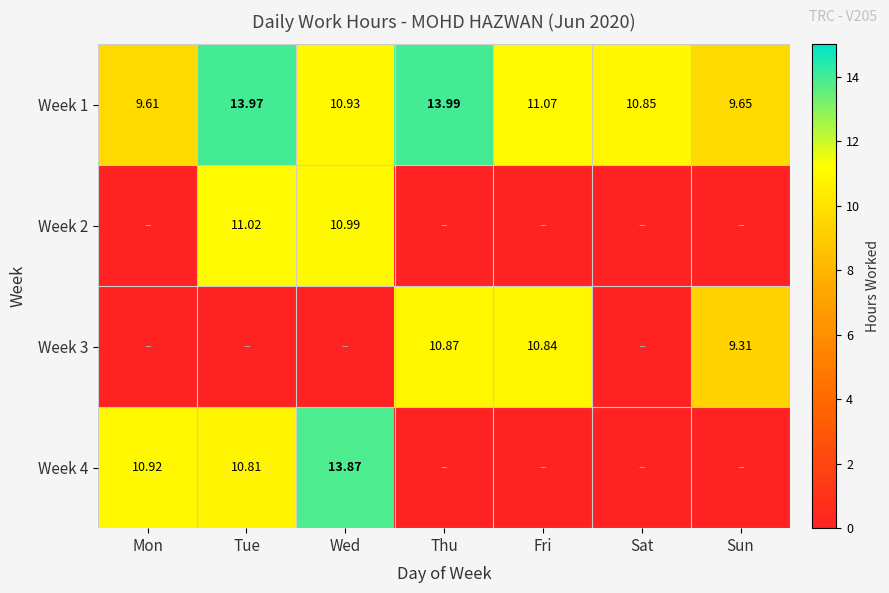

At which label is Week 1 closest to 11?

Wed